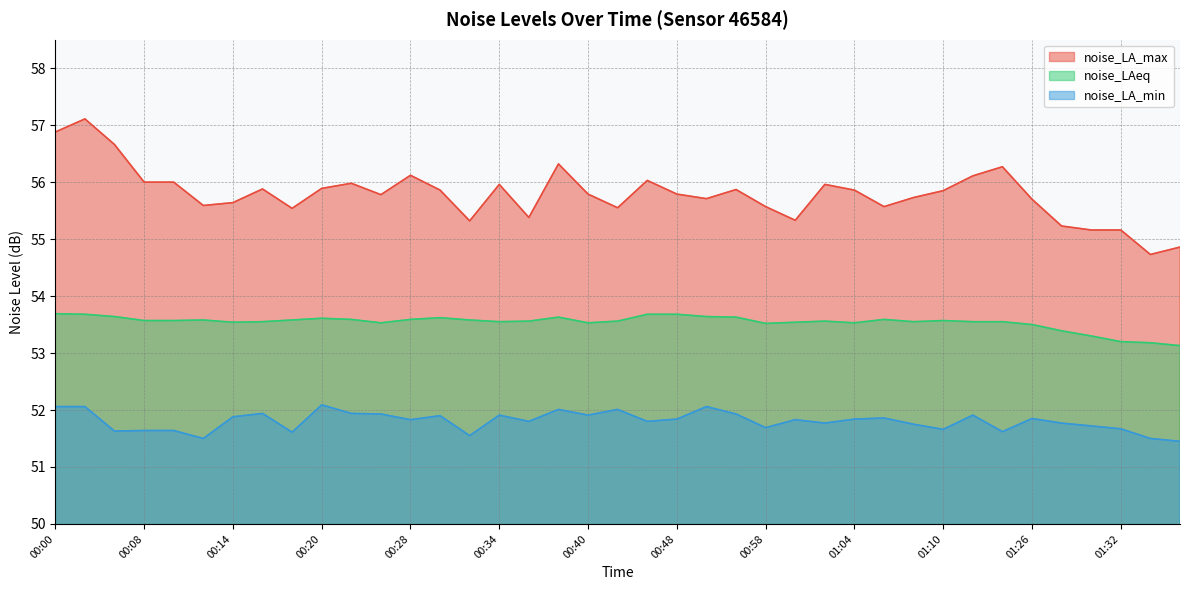

Reading left to right, transcribe all the data shown in this chart.

noise_LA_max: 00:00=56.9	00:02=57.1	00:04=56.7	00:08=56.0	00:10=56.0	00:12=55.6	00:14=55.6	00:16=55.9	00:18=55.5	00:20=55.9	00:22=56.0	00:26=55.8	00:28=56.1	00:30=55.9	00:32=55.3	00:34=56.0	00:36=55.4	00:38=56.3	00:40=55.8	00:42=55.5	00:44=56.0	00:48=55.8	00:50=55.7	00:52=55.9	00:58=55.6	01:00=55.3	01:02=56.0	01:04=55.9	01:06=55.6	01:08=55.7	01:10=55.9	01:15=56.1	01:24=56.3	01:26=55.7	01:28=55.2	01:30=55.2	01:32=55.2	01:34=54.7	01:36=54.9
noise_LAeq: 00:00=53.7	00:02=53.7	00:04=53.6	00:08=53.6	00:10=53.6	00:12=53.6	00:14=53.5	00:16=53.5	00:18=53.6	00:20=53.6	00:22=53.6	00:26=53.5	00:28=53.6	00:30=53.6	00:32=53.6	00:34=53.5	00:36=53.6	00:38=53.6	00:40=53.5	00:42=53.6	00:44=53.7	00:48=53.7	00:50=53.6	00:52=53.6	00:58=53.5	01:00=53.5	01:02=53.6	01:04=53.5	01:06=53.6	01:08=53.5	01:10=53.6	01:15=53.5	01:24=53.5	01:26=53.5	01:28=53.4	01:30=53.3	01:32=53.2	01:34=53.2	01:36=53.1
noise_LA_min: 00:00=52.1	00:02=52.1	00:04=51.6	00:08=51.6	00:10=51.6	00:12=51.5	00:14=51.9	00:16=51.9	00:18=51.6	00:20=52.1	00:22=51.9	00:26=51.9	00:28=51.8	00:30=51.9	00:32=51.5	00:34=51.9	00:36=51.8	00:38=52.0	00:40=51.9	00:42=52.0	00:44=51.8	00:48=51.8	00:50=52.1	00:52=51.9	00:58=51.7	01:00=51.8	01:02=51.8	01:04=51.8	01:06=51.9	01:08=51.8	01:10=51.7	01:15=51.9	01:24=51.6	01:26=51.9	01:28=51.8	01:30=51.7	01:32=51.7	01:34=51.5	01:36=51.5